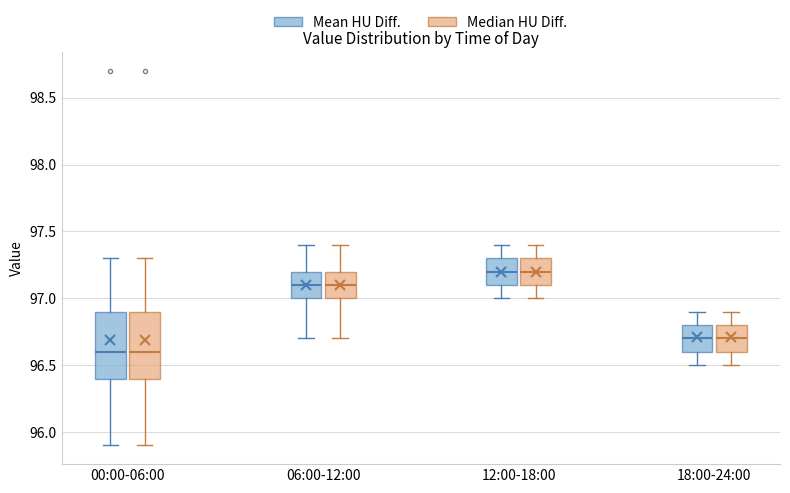

Reading left to right, read every box against the y-axis: the position of its median line, the range the box covers, and the ends of its whiskers. The values are not printed on the chart, so give them approximately, as read against the axis.

00:00-06:00 (Mean HU Diff.): median 96.6, box 96.4 to 96.9, whiskers 95.9 to 97.3
00:00-06:00 (Median HU Diff.): median 96.6, box 96.4 to 96.9, whiskers 95.9 to 97.3
06:00-12:00 (Mean HU Diff.): median 97.1, box 97.0 to 97.2, whiskers 96.7 to 97.4
06:00-12:00 (Median HU Diff.): median 97.1, box 97.0 to 97.2, whiskers 96.7 to 97.4
12:00-18:00 (Mean HU Diff.): median 97.2, box 97.1 to 97.3, whiskers 97.0 to 97.4
12:00-18:00 (Median HU Diff.): median 97.2, box 97.1 to 97.3, whiskers 97.0 to 97.4
18:00-24:00 (Mean HU Diff.): median 96.7, box 96.6 to 96.8, whiskers 96.5 to 96.9
18:00-24:00 (Median HU Diff.): median 96.7, box 96.6 to 96.8, whiskers 96.5 to 96.9